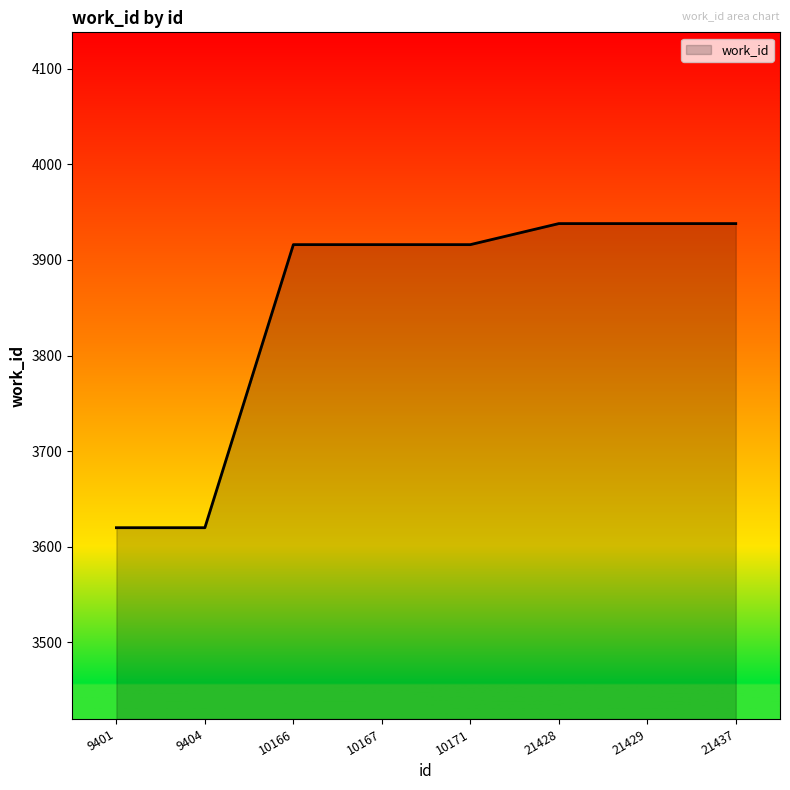

What is the difference between the maximum and minimum values?

318